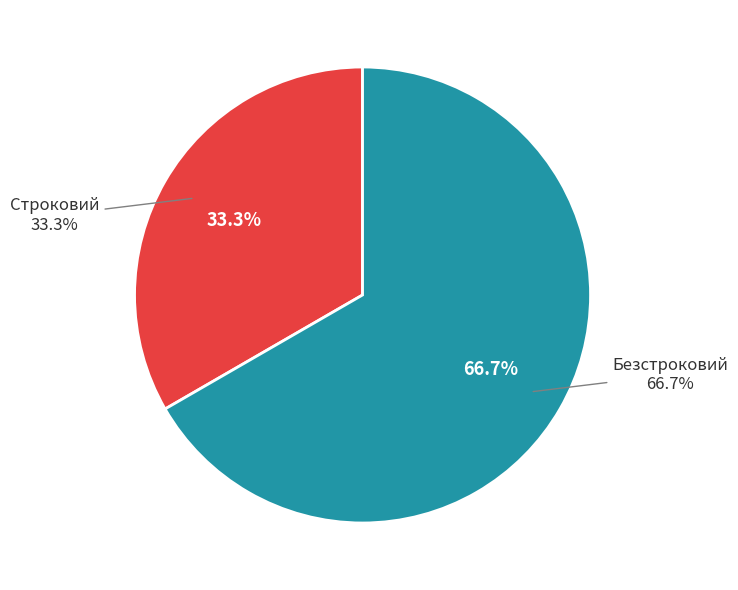

What percentage is the Безстроковий slice, to the nearest percent?

67%